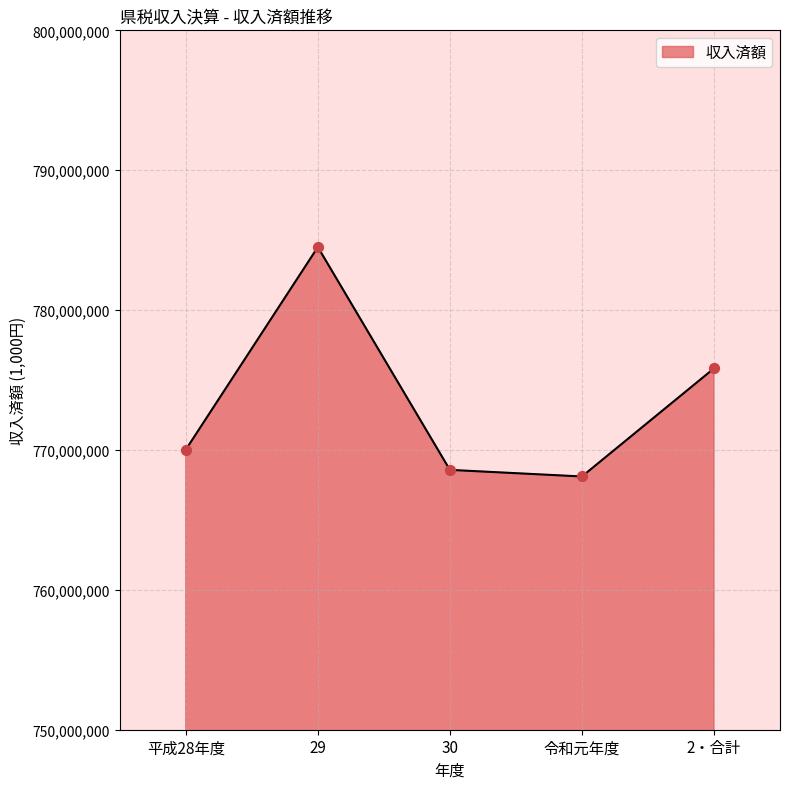

Which has a higher value, 29 or 2・合計?

29